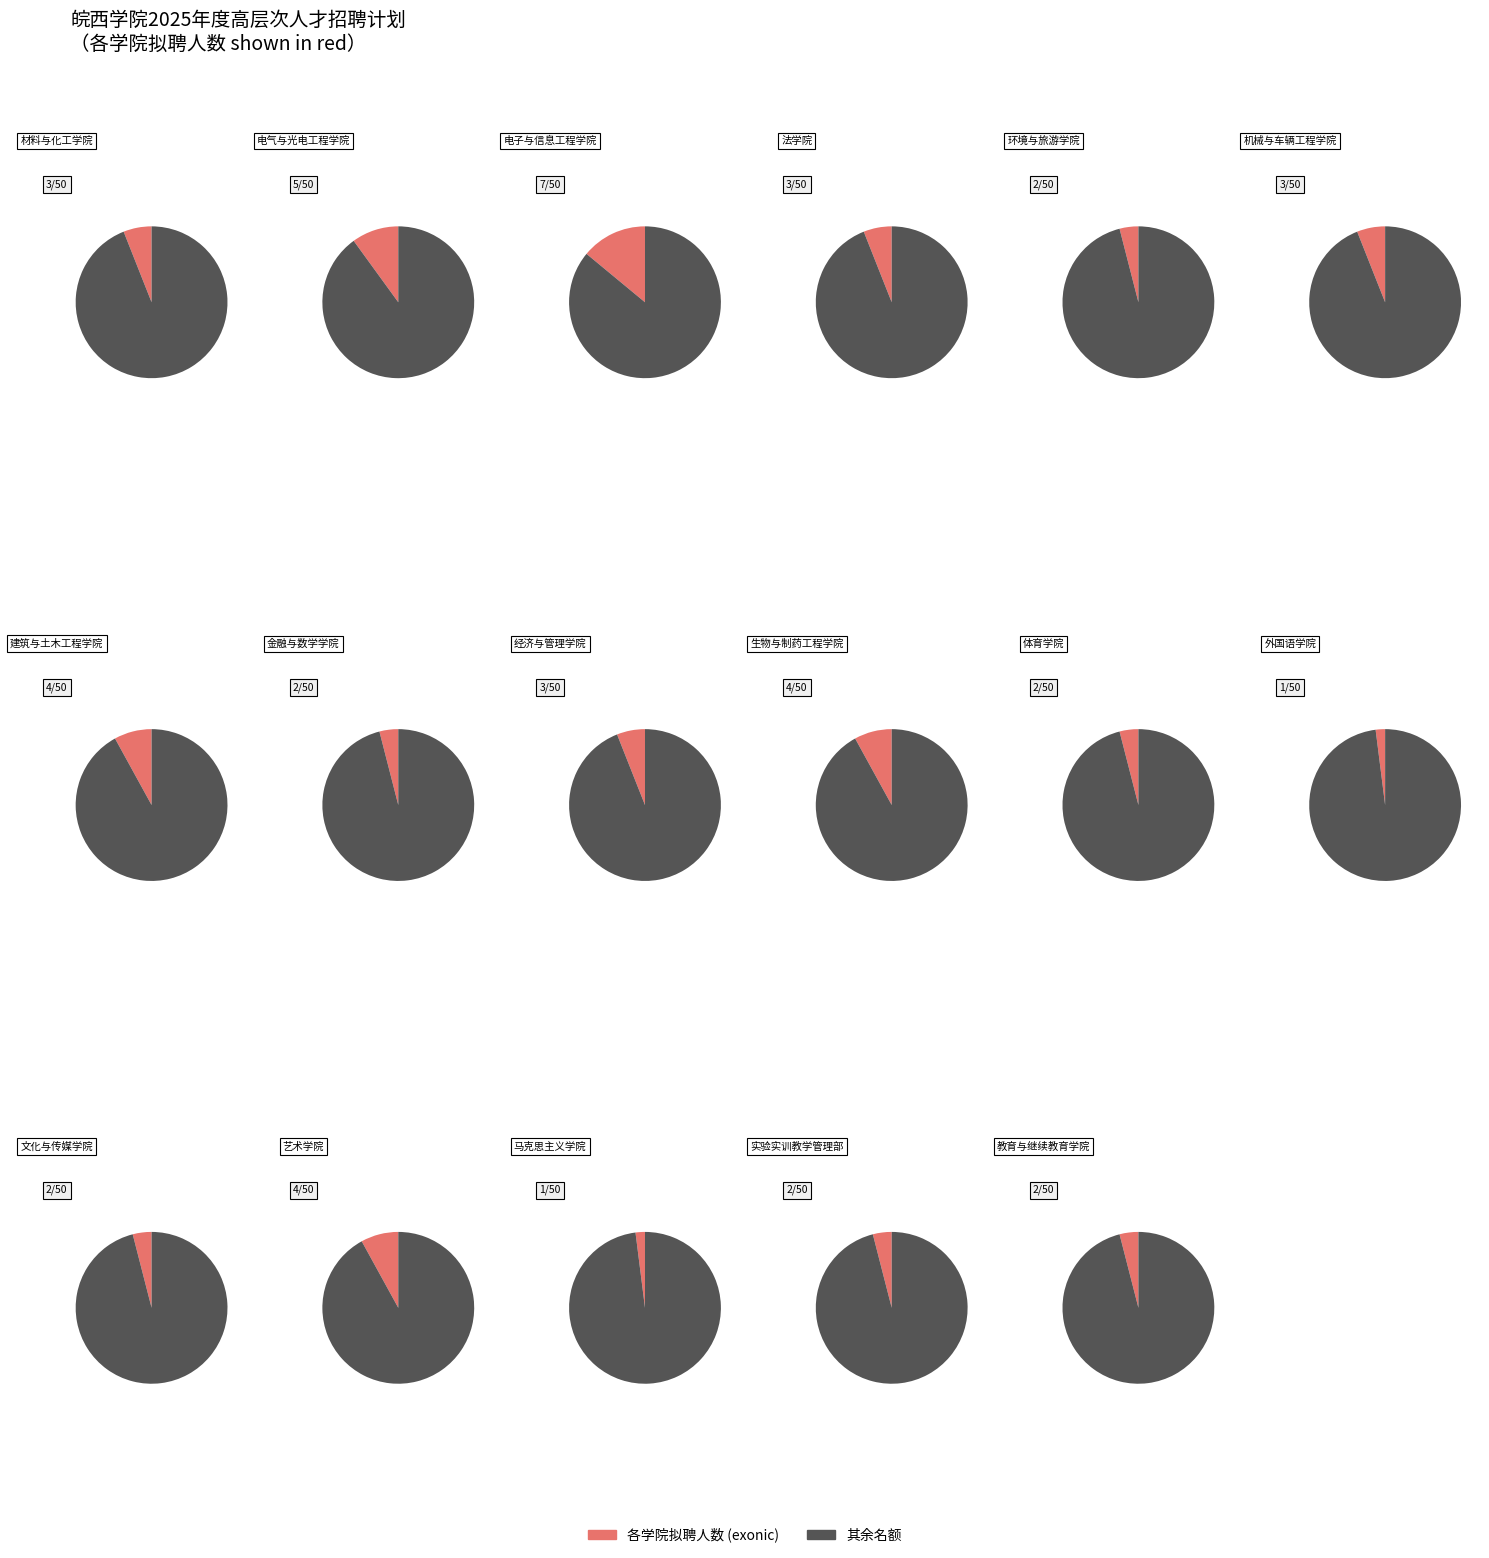

How many segments does this pie chart have?

17